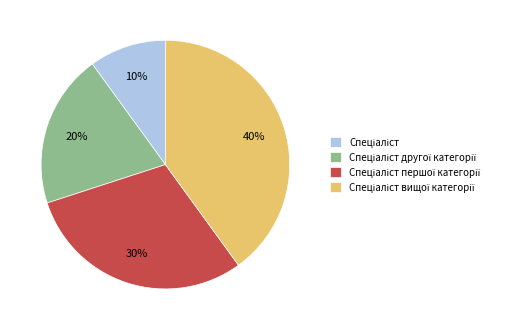

To the nearest percent, what is the average slice percentage?

25%